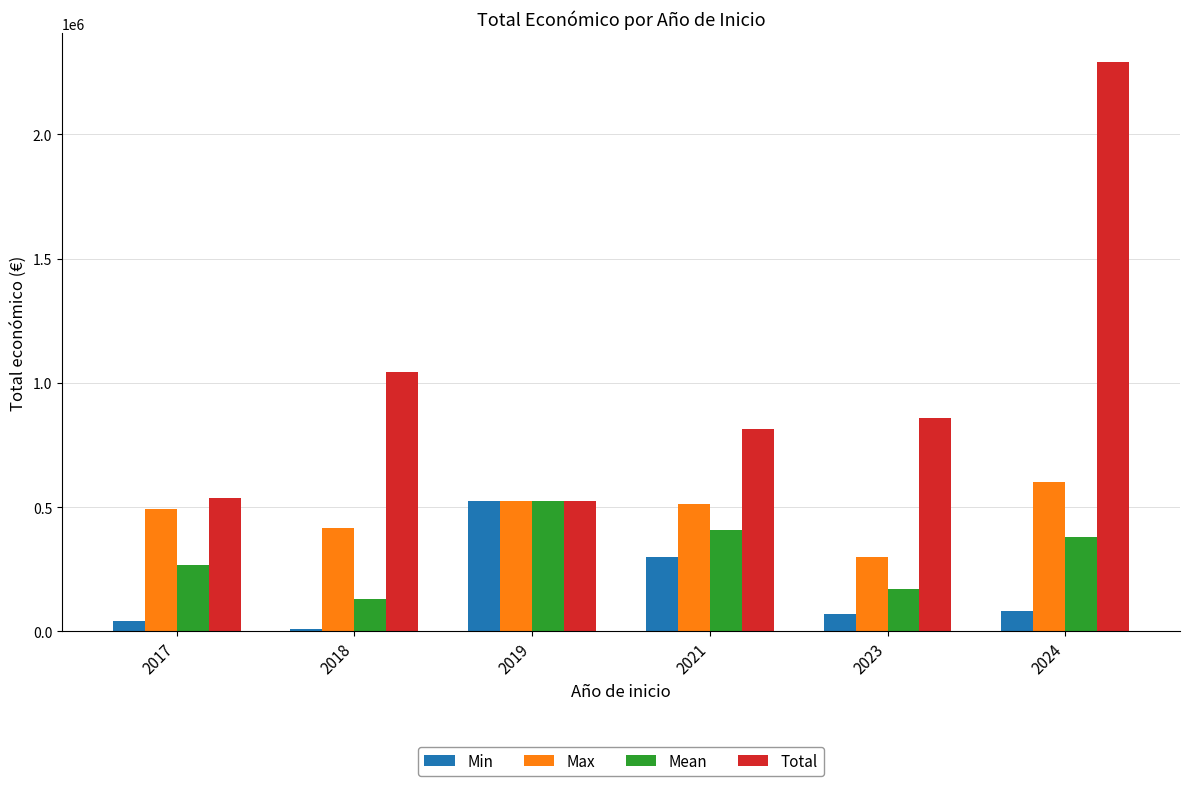

How many groups of bars are there?

6